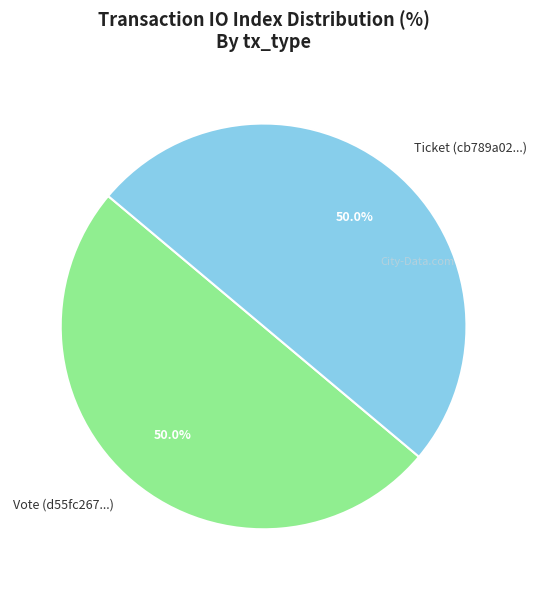

Combined, do Ticket (cb789a02...) and Vote (d55fc267...) account for over 50%?

Yes